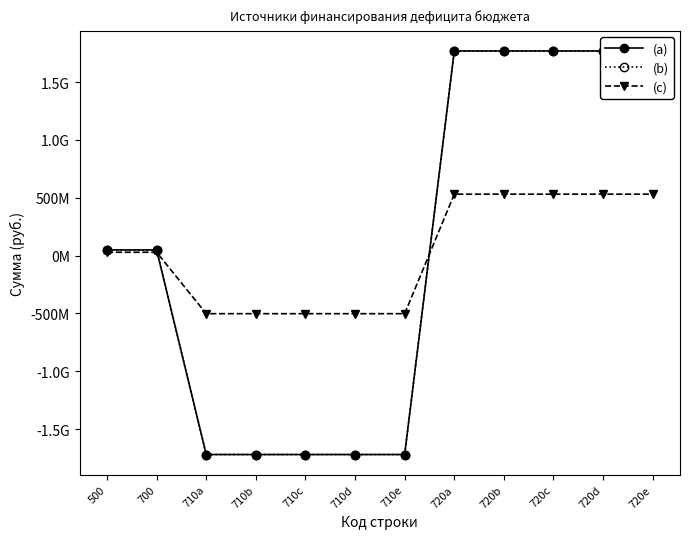

List the labels in order of (b) value, largest first.

720a, 720b, 720c, 720d, 720e, 500, 700, 710a, 710b, 710c, 710d, 710e